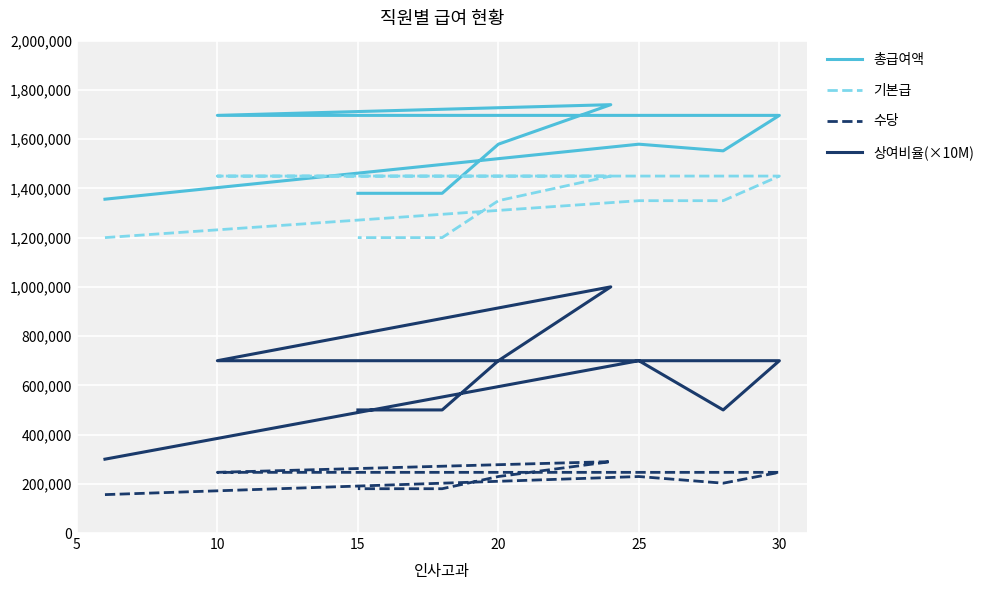

What are all the series names shown in the legend?

총급여액, 기본급, 수당, 상여비율(×10M)